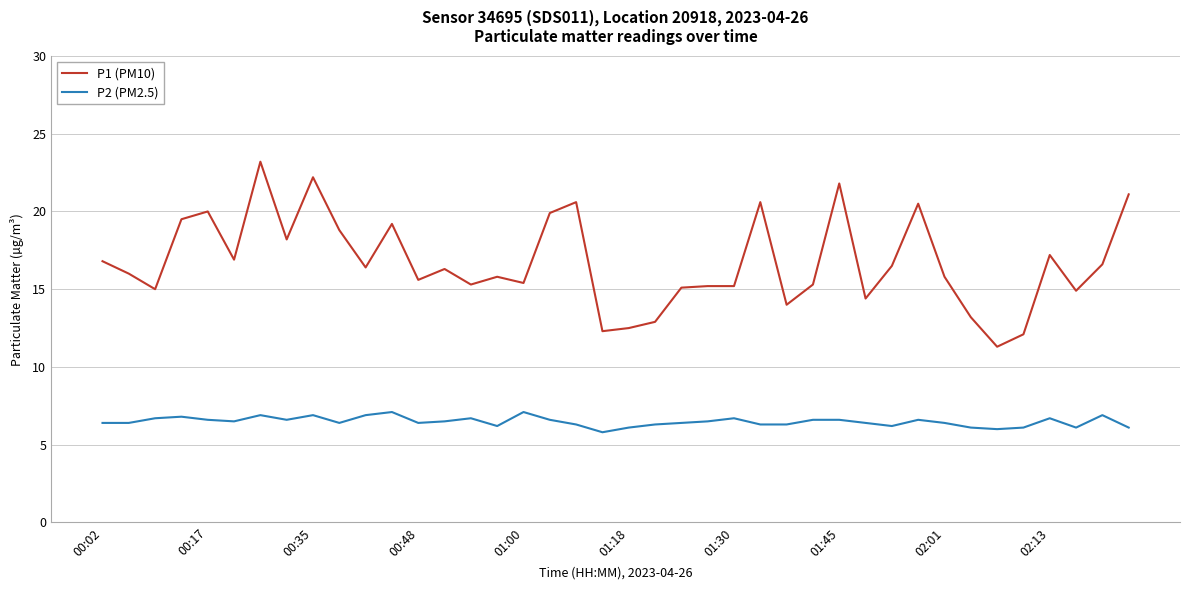

True or false: P1 (PM10) and P2 (PM2.5) cross at least once.

False